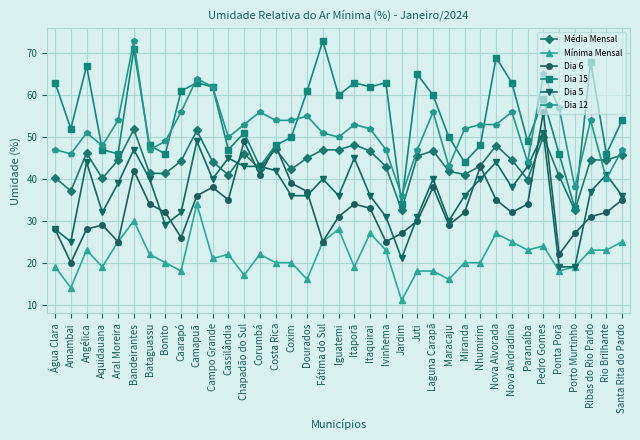

The value of Dia 5 at Camapuã is 49.0. True or false?

True